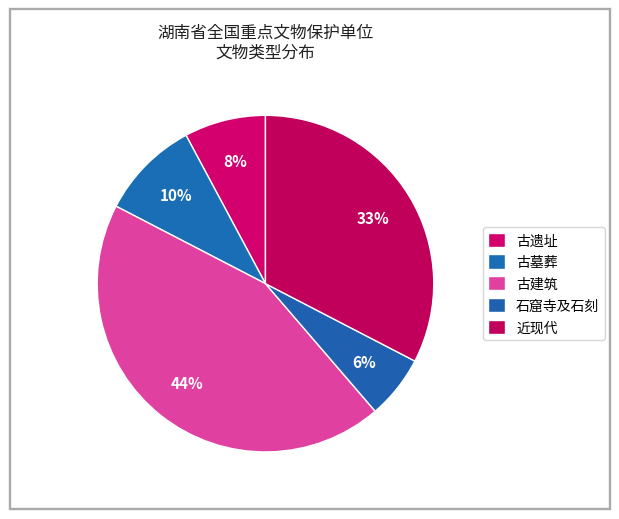

To the nearest percent, what is the difference between the largest and smallest slice percentages?

38%